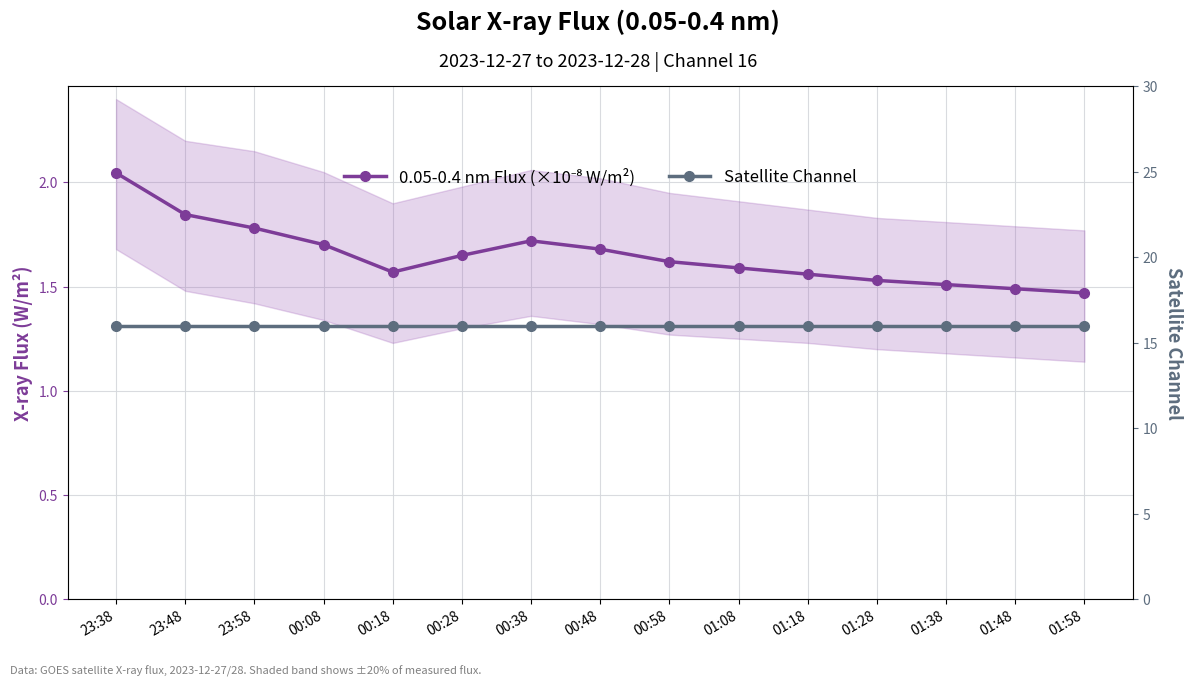

Which series has the largest range (max minus min)?

0.05-0.4 nm Flux (×10⁻⁸ W/m²)